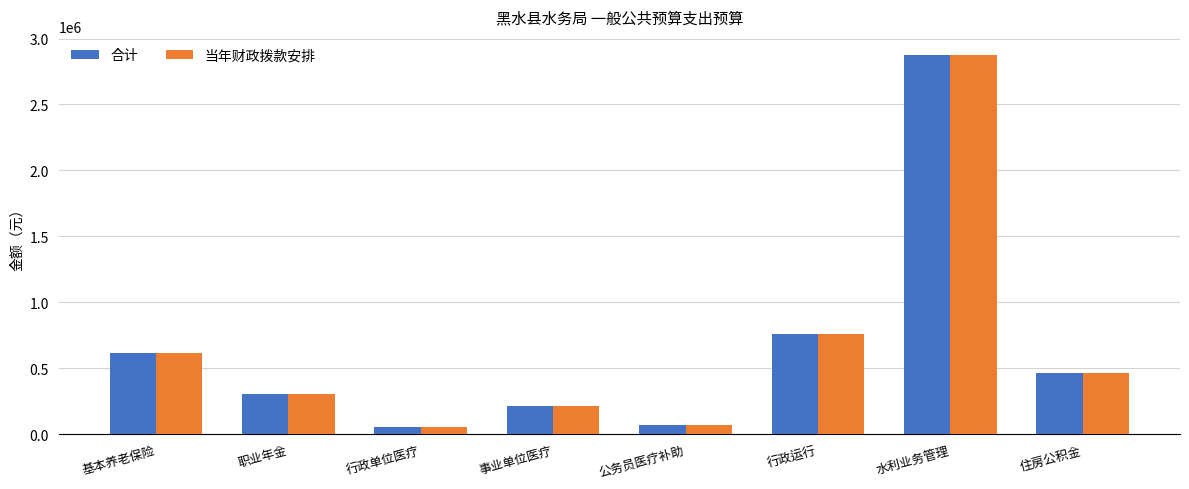

What is the average value of the 当年财政拨款安排 series?

669402.4